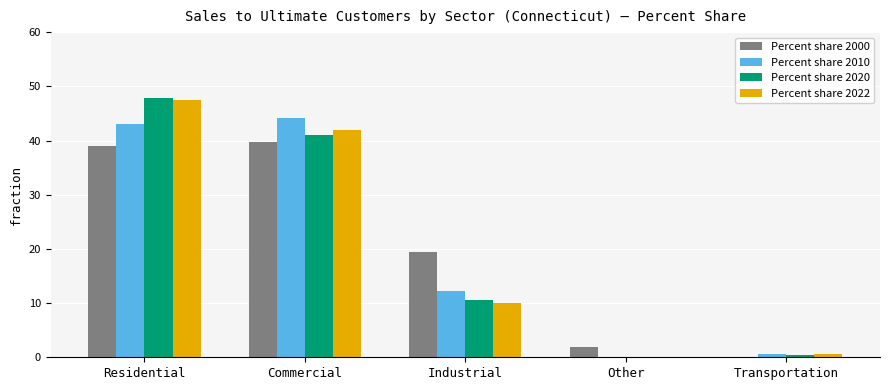

How many groups of bars are there?

5